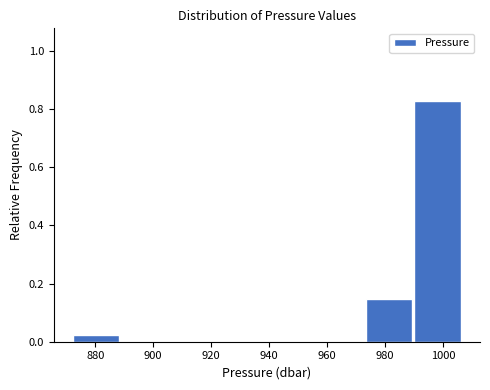

Reading left to right, list every bar in this chart as the range it spans on the x-axis followed by its height. Neither the bar edges nor the heights are printed on the chart, so give them approximately, as read against the axes.

872 to 890: 0.02
890 to 906: 0
906 to 922: 0
922 to 940: 0
940 to 956: 0
956 to 974: 0
974 to 990: 0.14
990 to 1006: 0.82